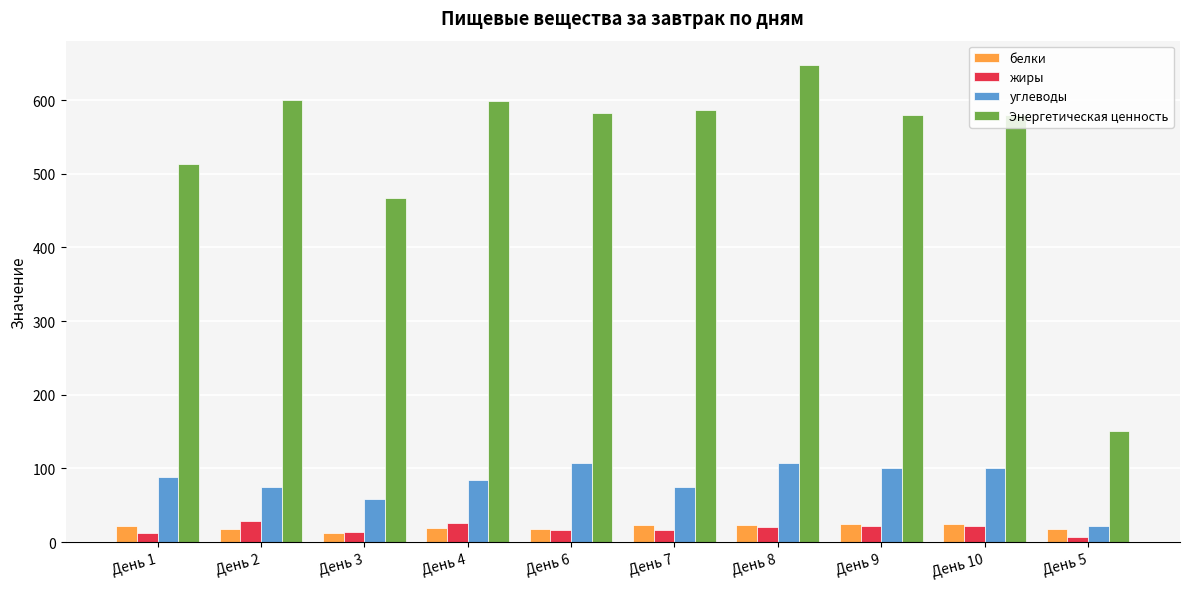

Which series has the largest range (max minus min)?

Энергетическая ценность